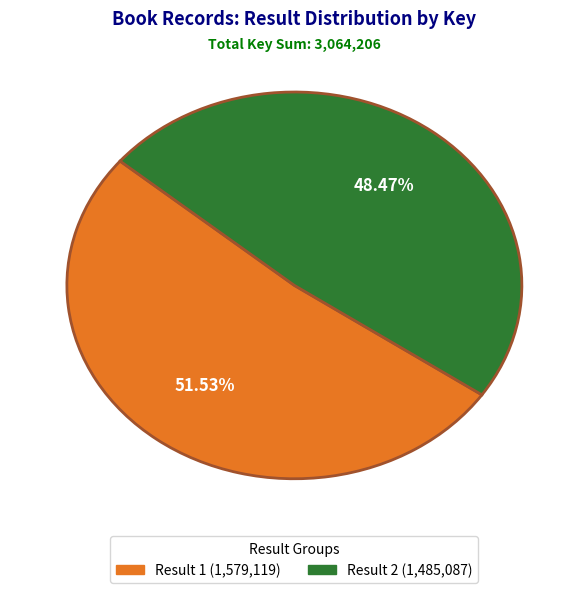

Does any single category account for the majority?

Yes